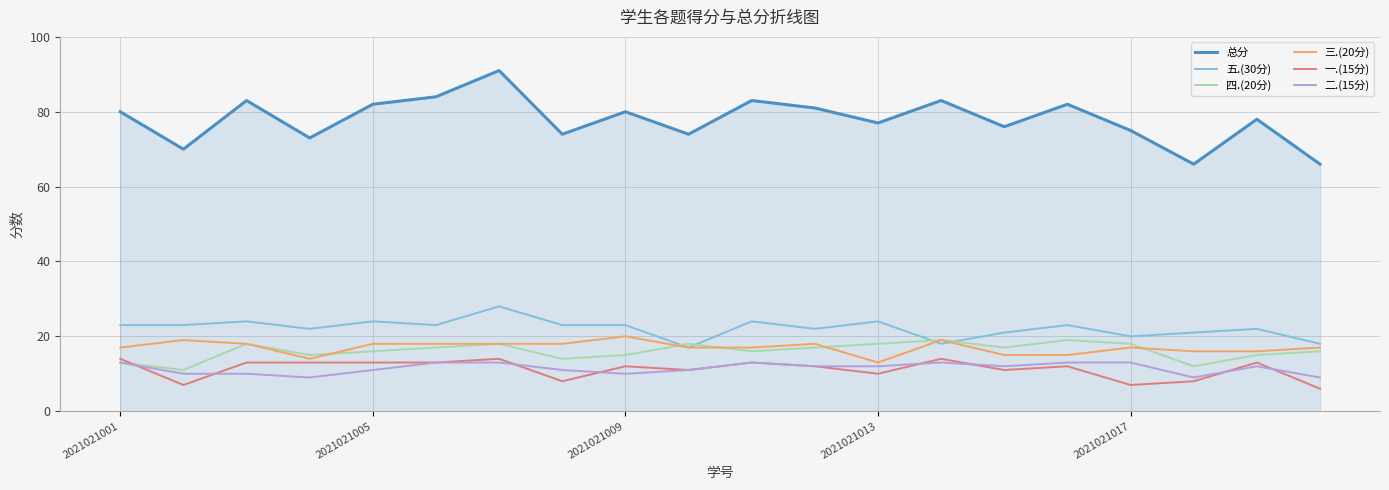

What is the maximum value shown in the chart?

91